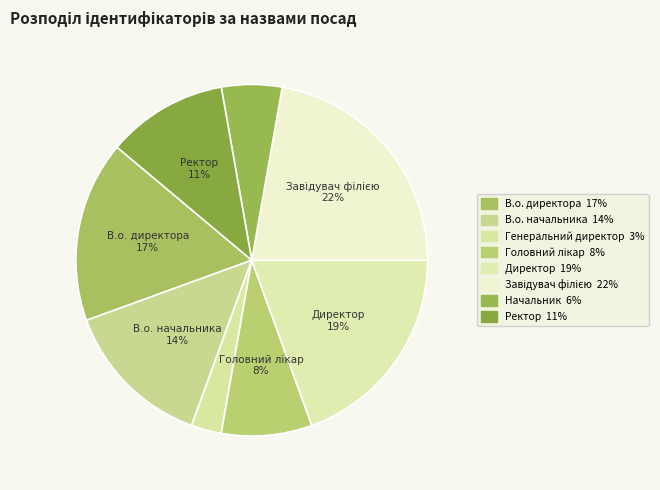

To the nearest percent, what percentage of the pie is Ректор?

11%